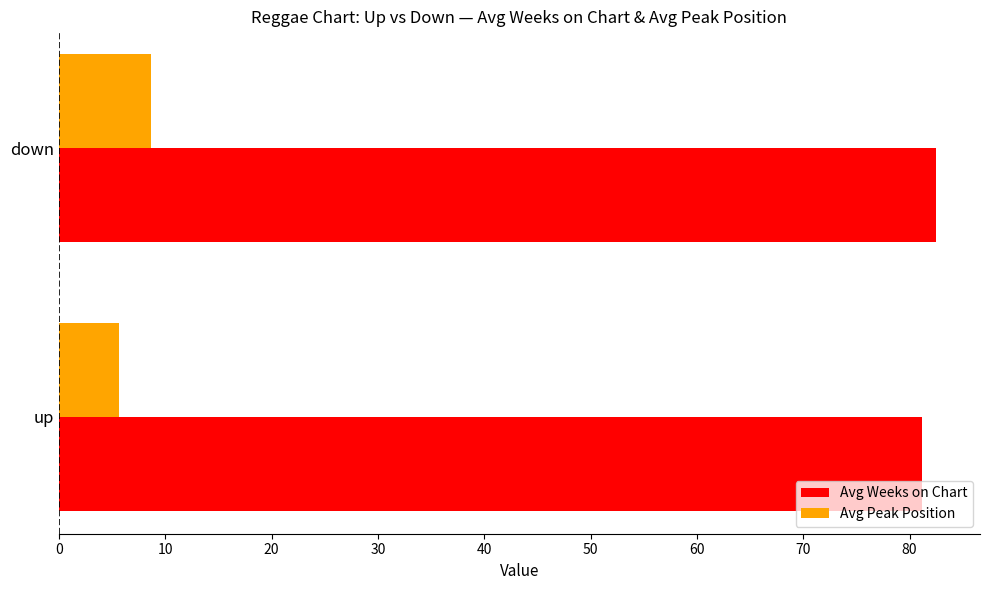

What is the difference between the maximum and minimum values in the Avg Peak Position series?

3.0